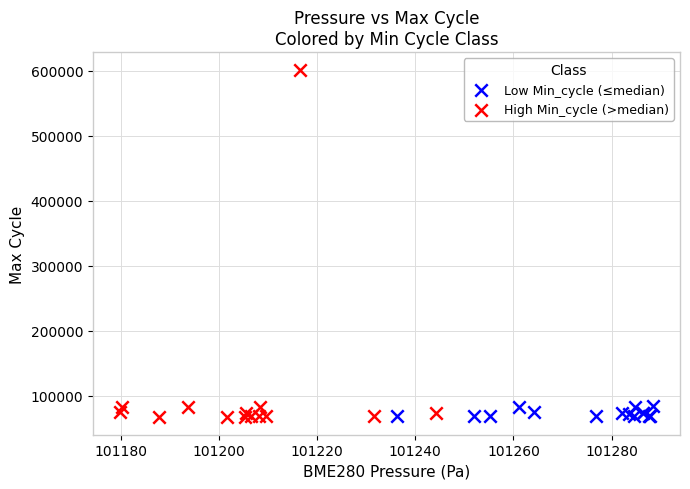

Which series has the widest spread of Y values?

High Min_cycle (>median)